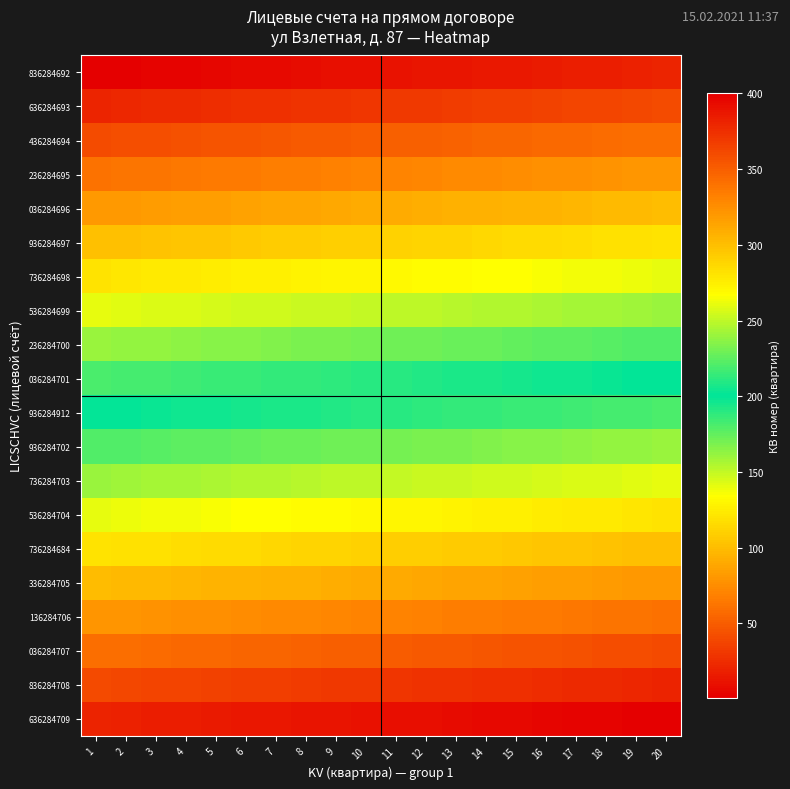

What is the smallest value displayed?

1